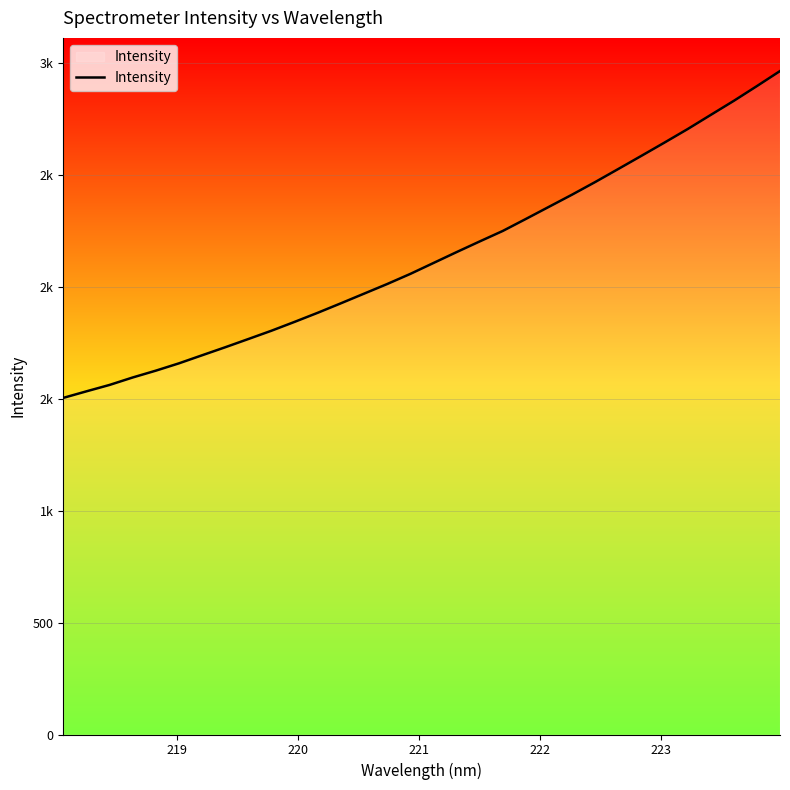

What is the label of the 6th point from the left?

223